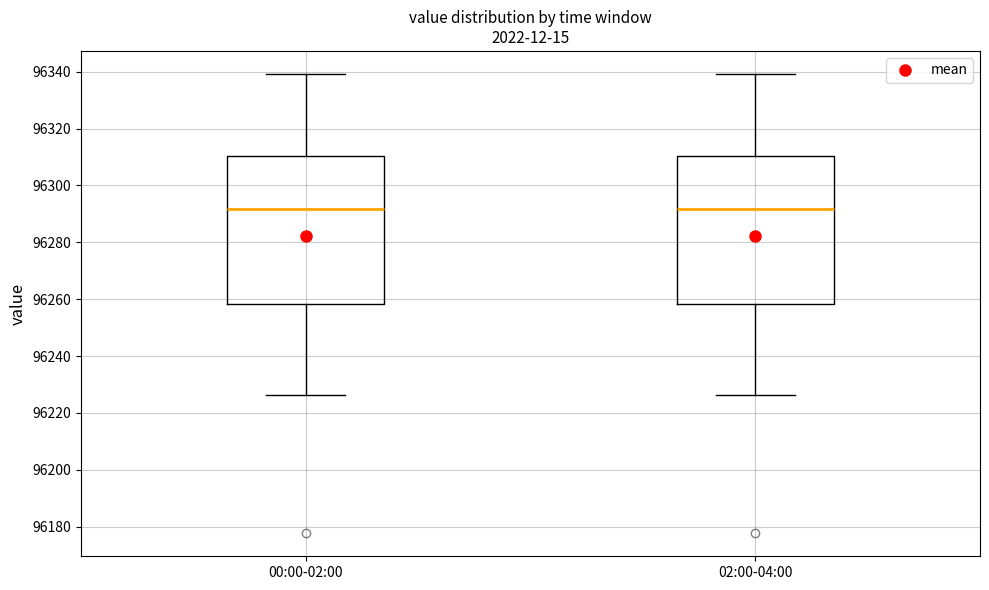

Reading left to right, read every box against the y-axis: the position of its median line, the range the box covers, and the ends of its whiskers. The values are not printed on the chart, so give them approximately, as read against the axis.

00:00-02:00: median 96292, box 96258 to 96310, whiskers 96226 to 96340
02:00-04:00: median 96292, box 96258 to 96310, whiskers 96226 to 96340